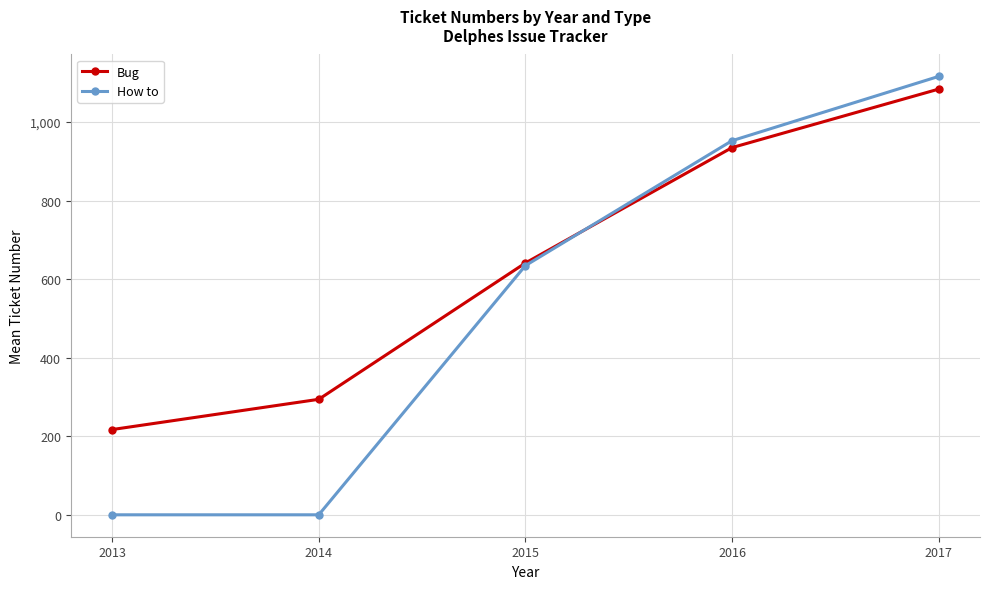

Does the chart display data point markers on the line(s)?

Yes